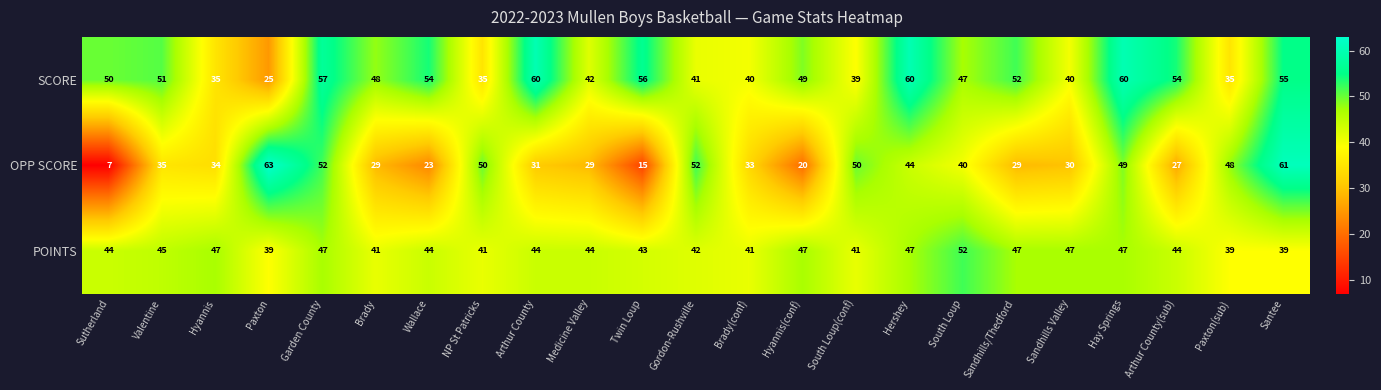

Where does the SCORE series first go above 49?

Sutherland